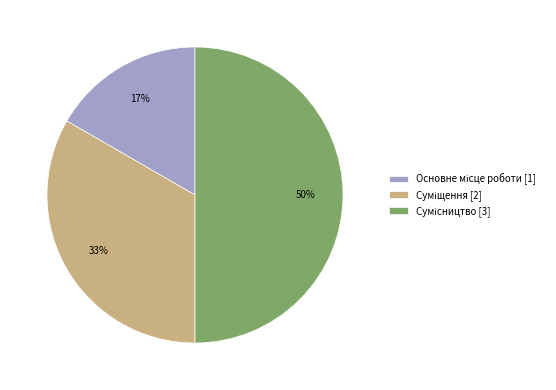

To the nearest percent, what is the difference between the largest and smallest slice percentages?

33%